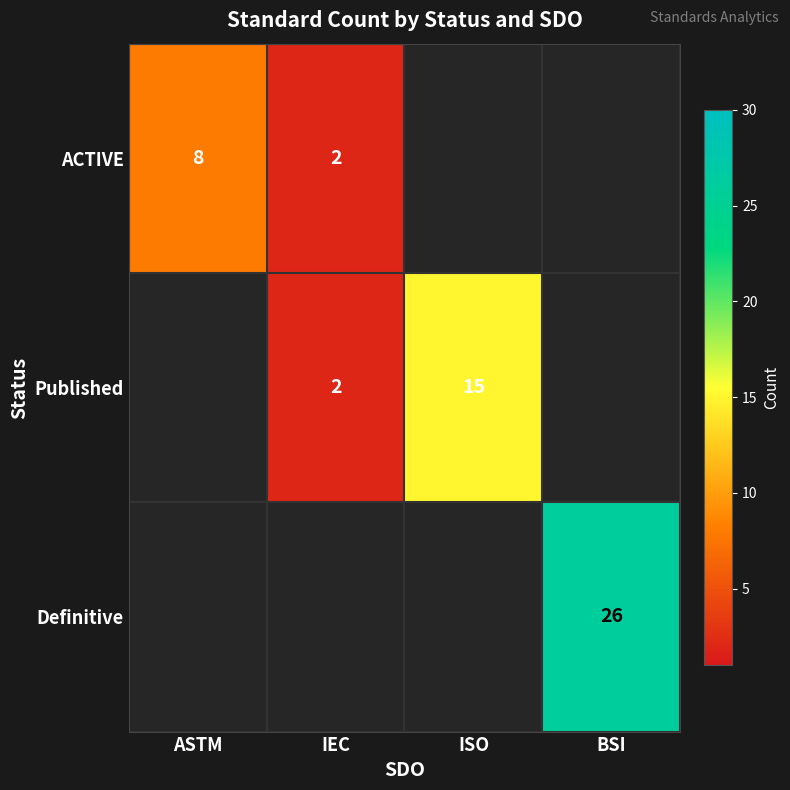

The ACTIVE series shows 12 at ASTM. True or false?

False